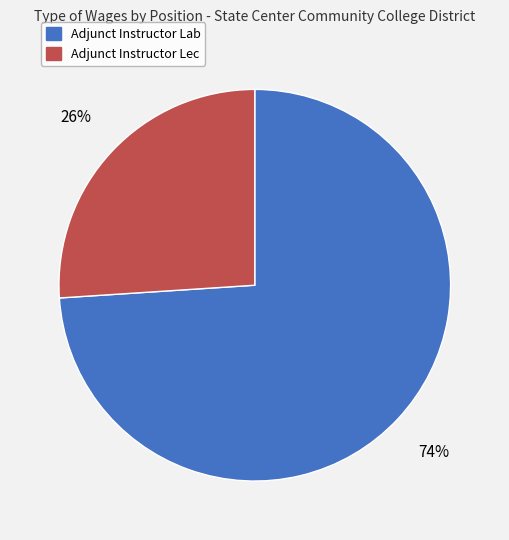

To the nearest percent, what is the difference between the largest and smallest slice percentages?

48%